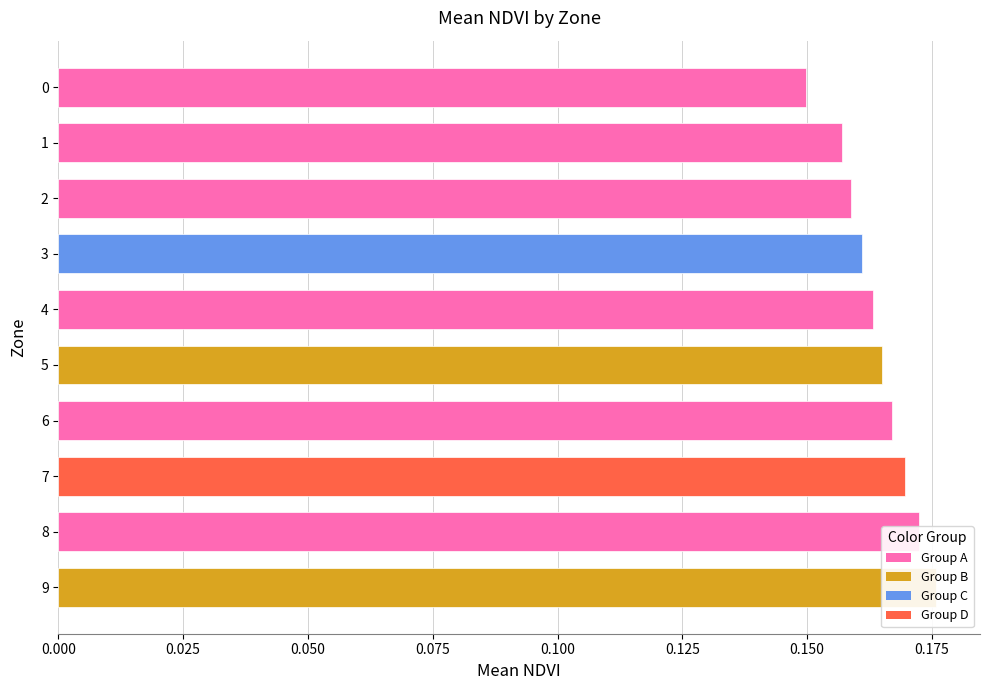

How many bars are there in total?

10